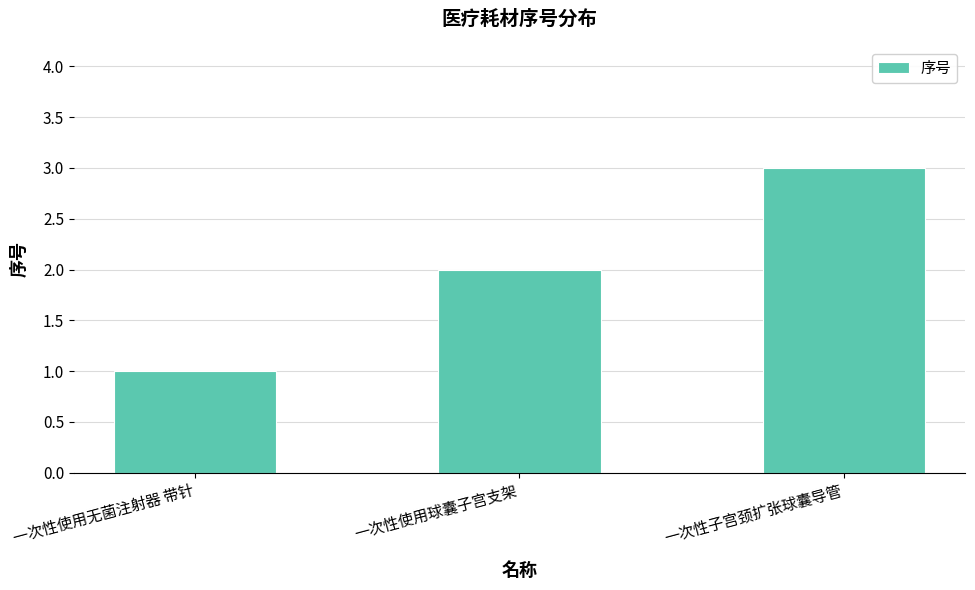

Rank the categories by value from highest to lowest.

一次性子宫颈扩张球囊导管, 一次性使用球囊子宫支架, 一次性使用无菌注射器 带针